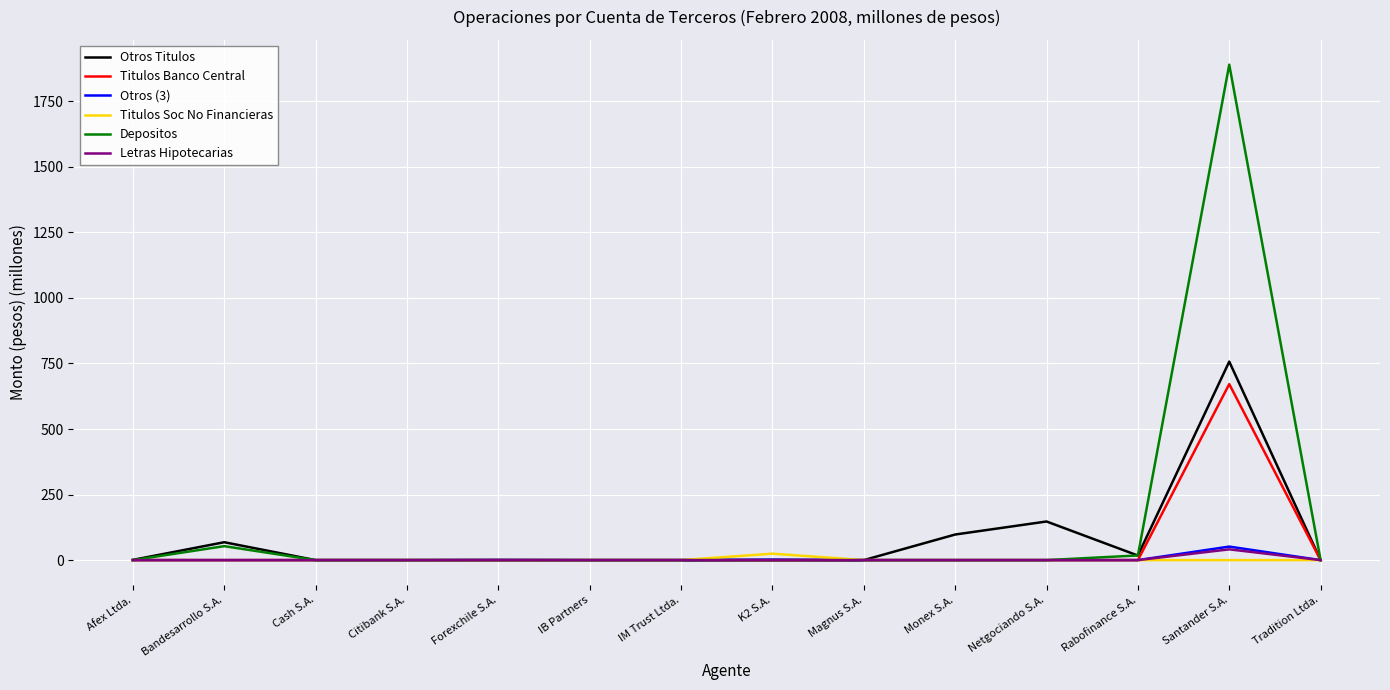

At how many categories does at least one series exceed 1514?

1